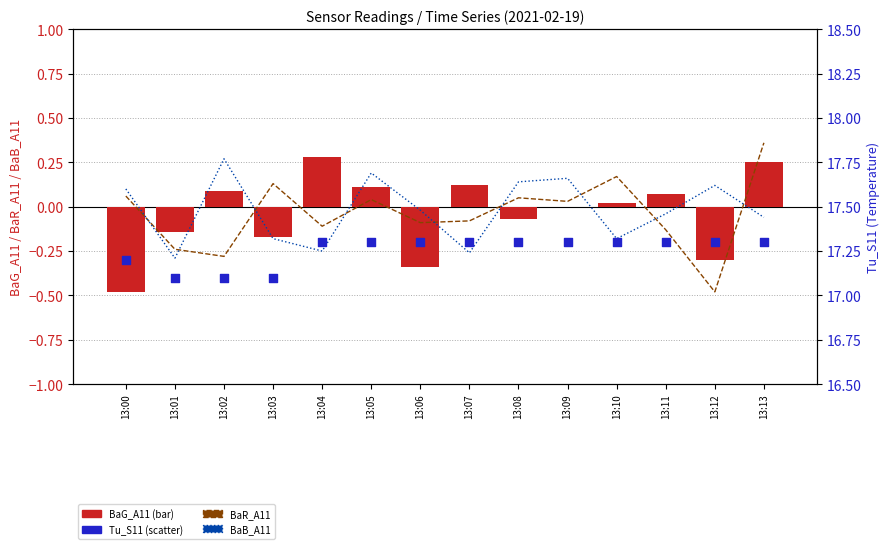

Which series contains the highest Y value?

Tu_S11